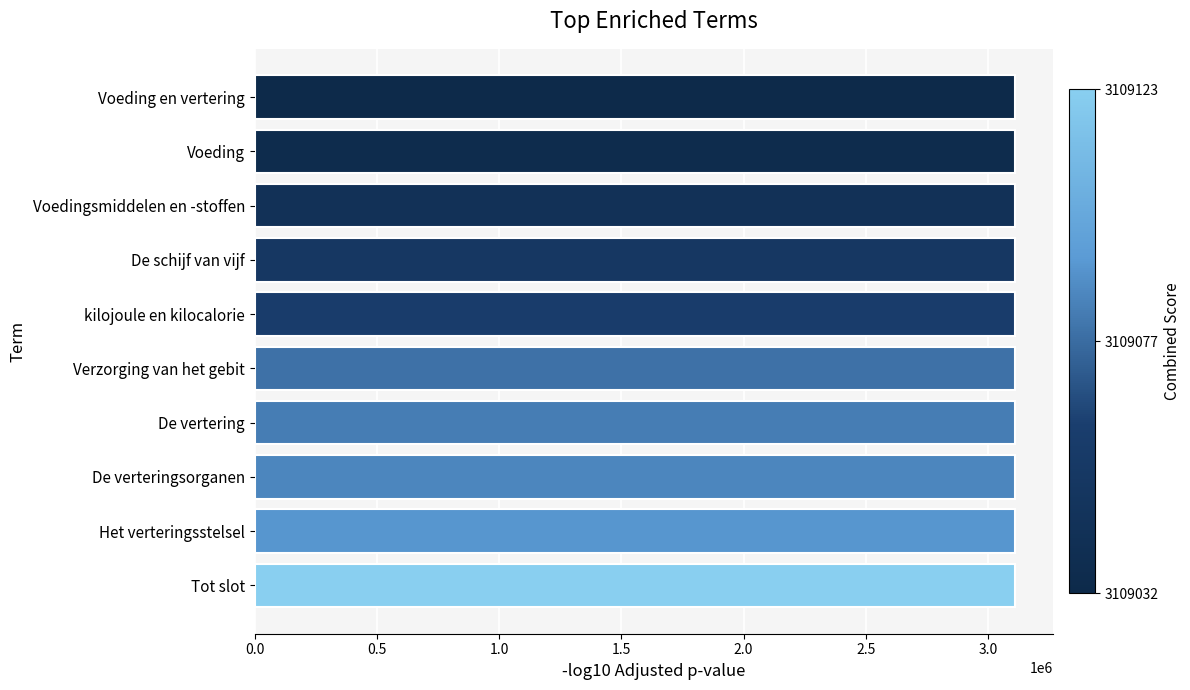

What is the sum of all values?

31090684